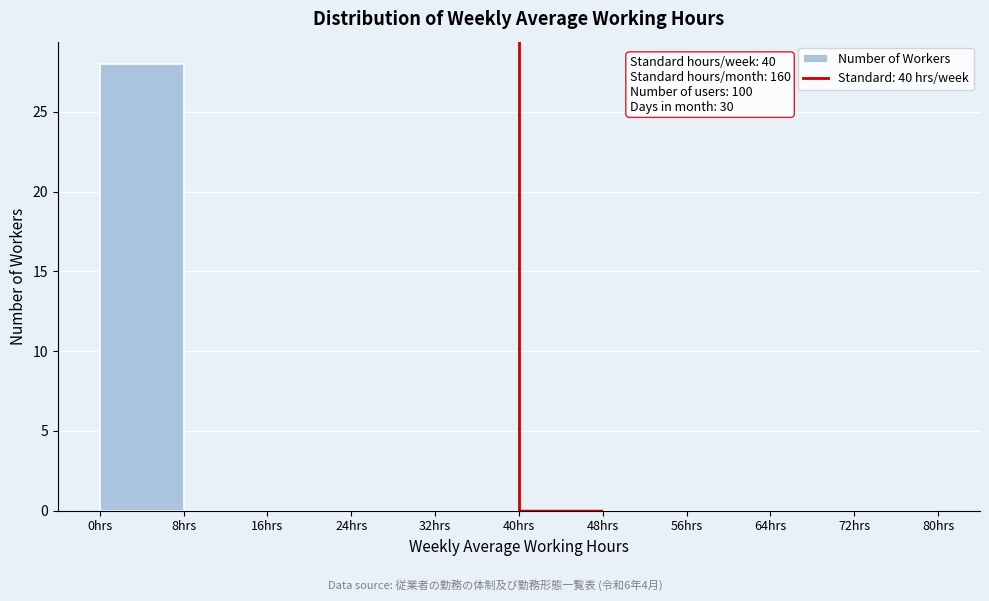

Which range on the x-axis has the tallest bar?

0 to 8